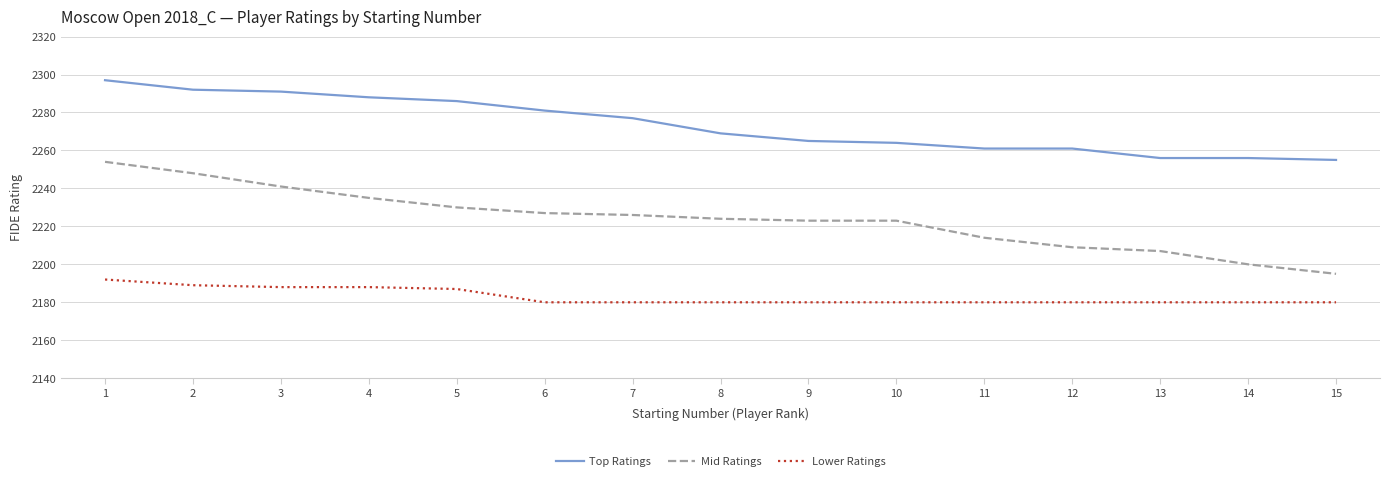

At which label does Mid Ratings reach its minimum?

15